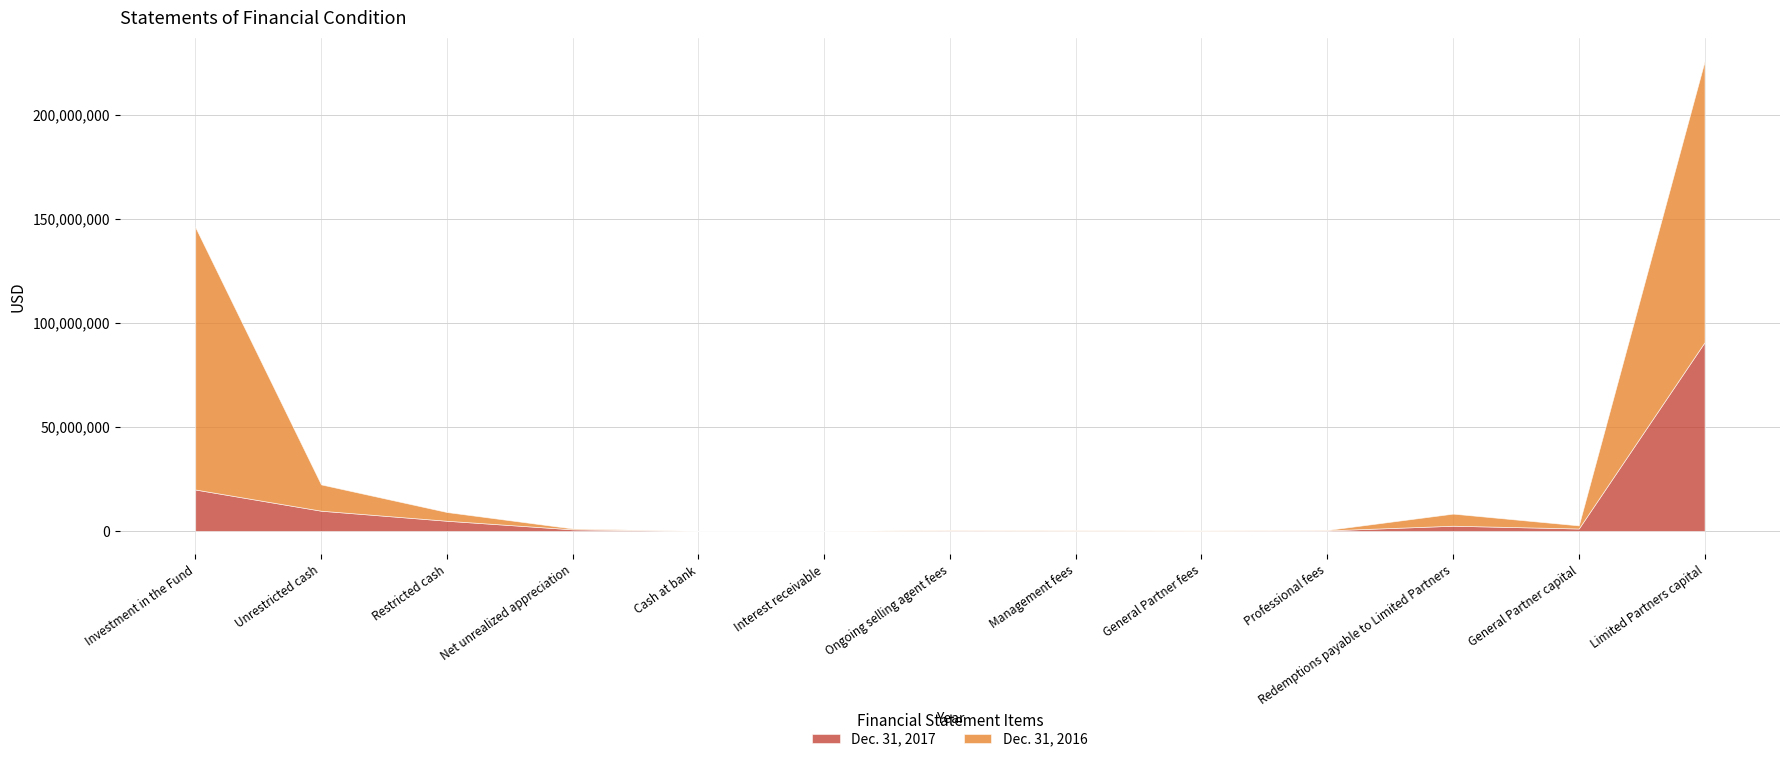

What is the value of the Dec. 31, 2016 point at the 5th from the left?

218